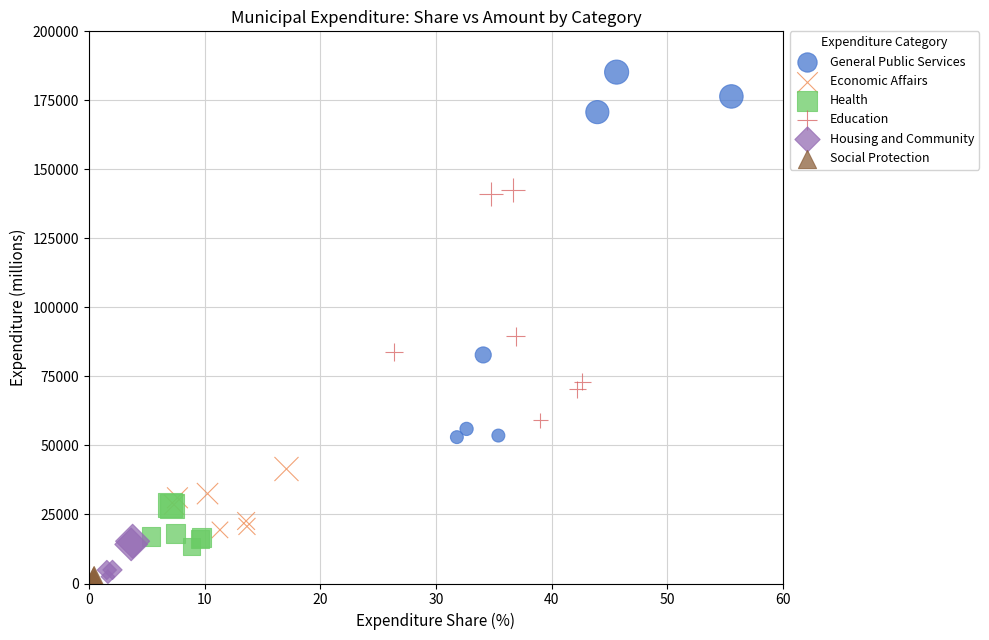

Which series has the largest Y range (max minus min)?

General Public Services